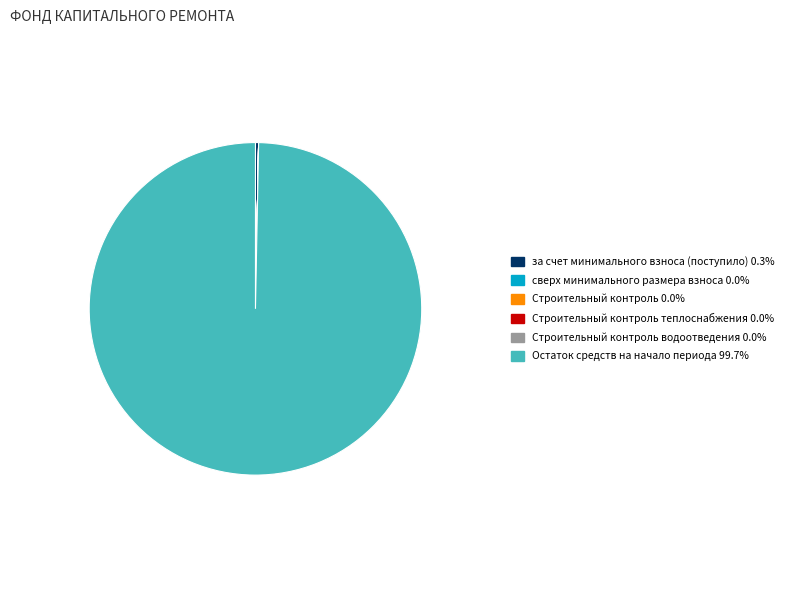

Does any single category account for the majority?

Yes